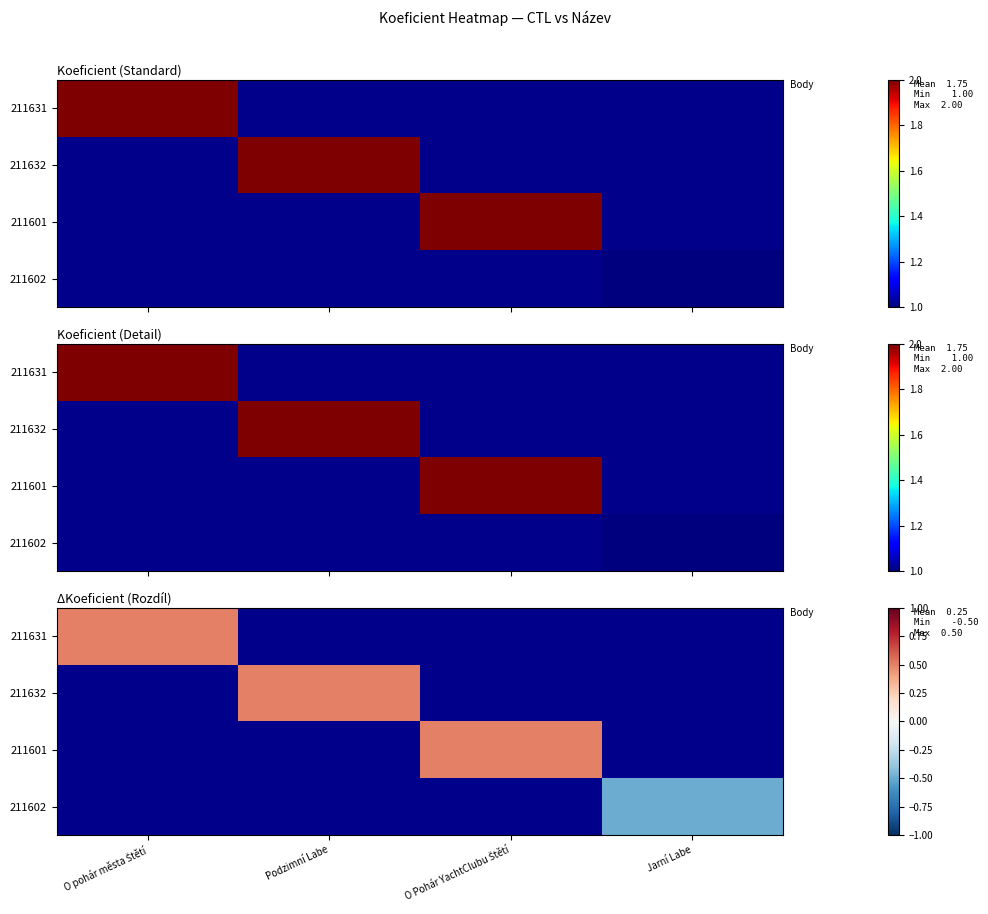

How many series are shown in this chart?

4